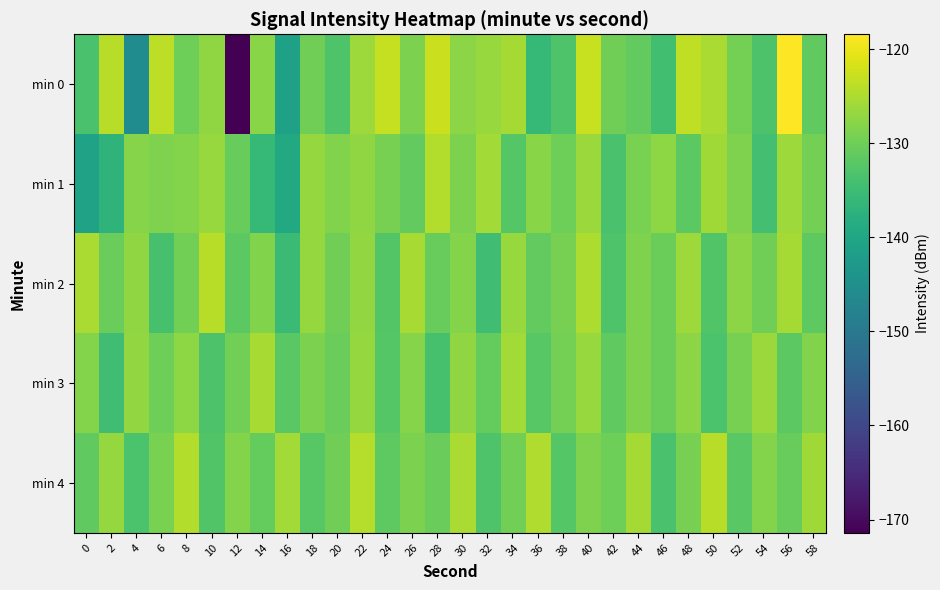

What is the difference between the highest and lowest values at 14?

10.7